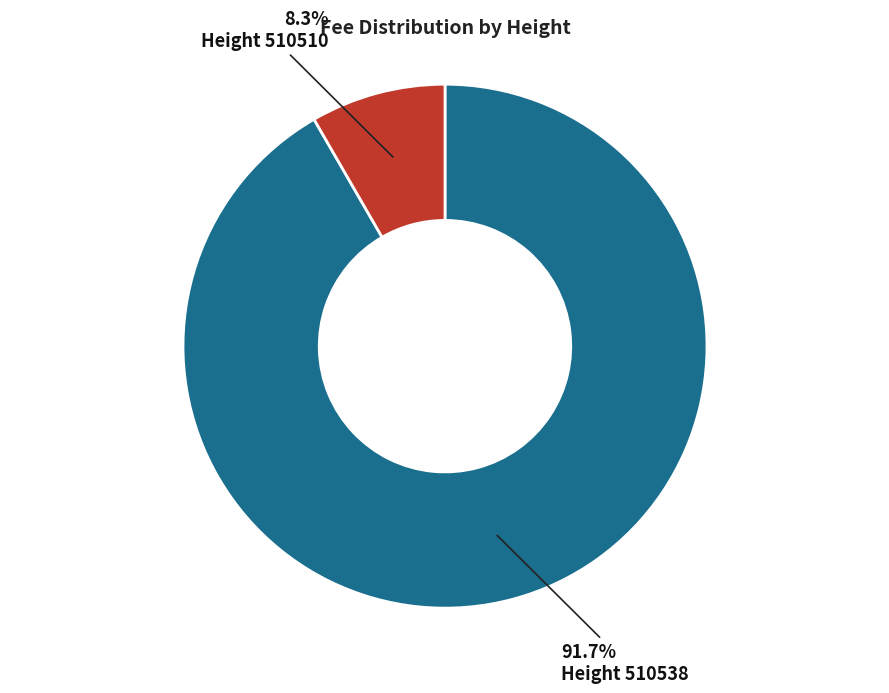

Is there any slice that represents more than half of the pie?

Yes